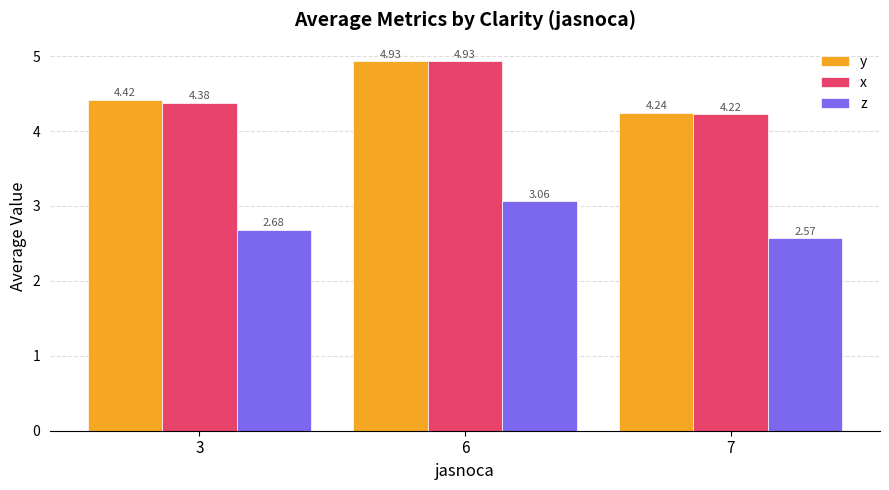

What is the average value of the y series?

4.5